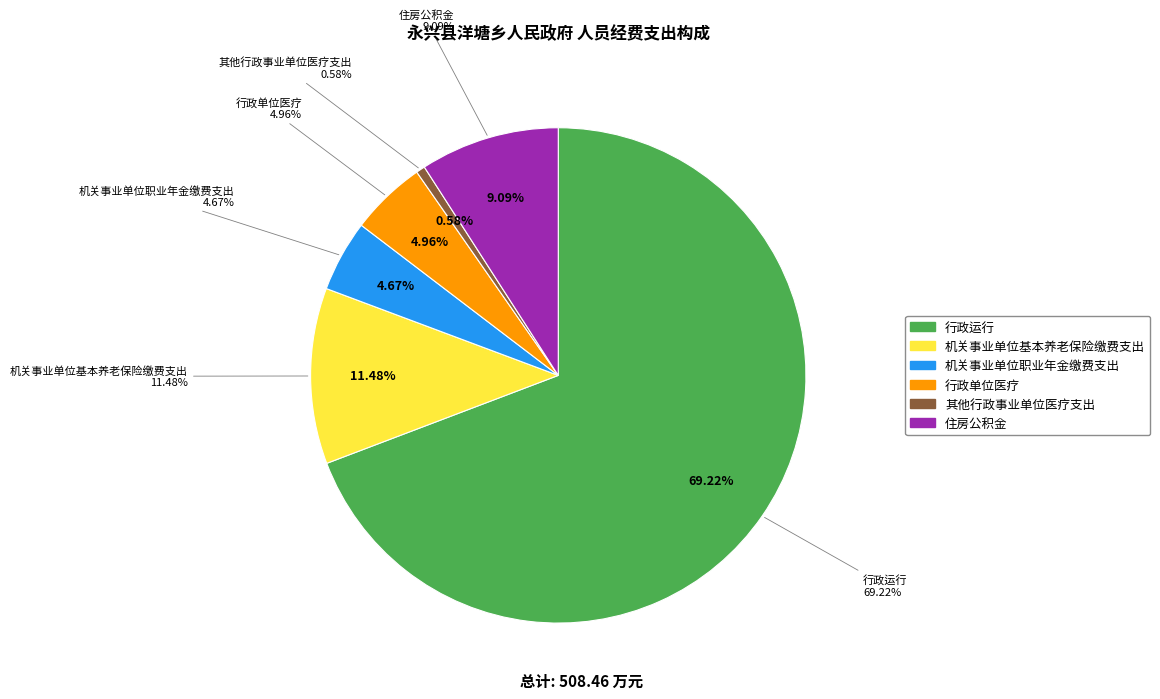

What percentage is the 住房公积金 slice, to the nearest percent?

9%